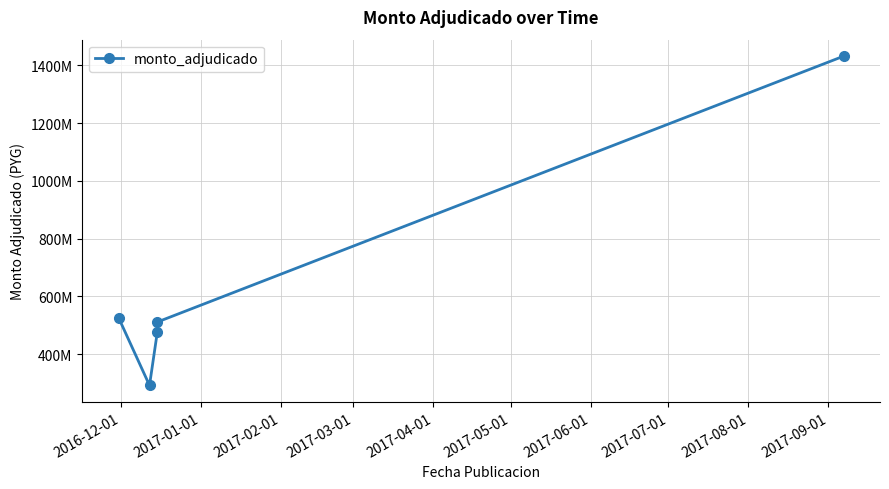

What is the difference between the maximum and minimum values?

1140608400